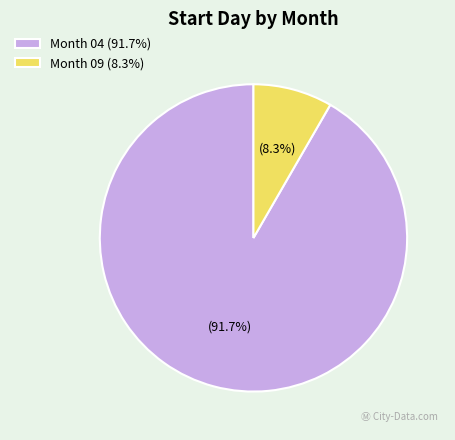

Between Month 04 (91.7%) and Month 09 (8.3%), which is larger?

Month 04 (91.7%)